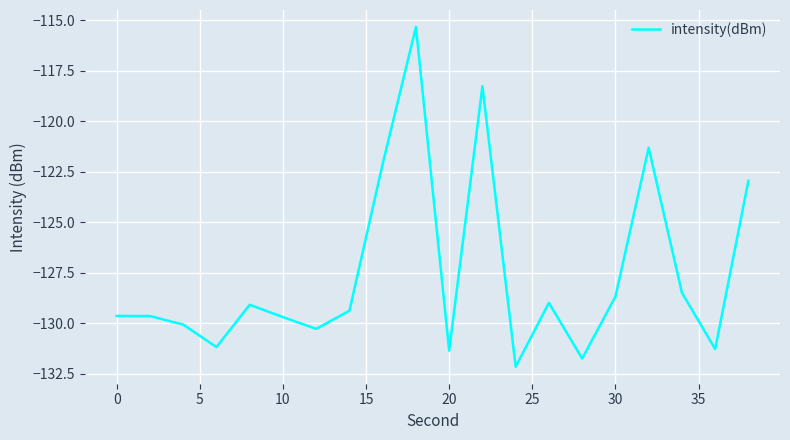

True or false: there are more than 2 points higher than both neighbors.

True